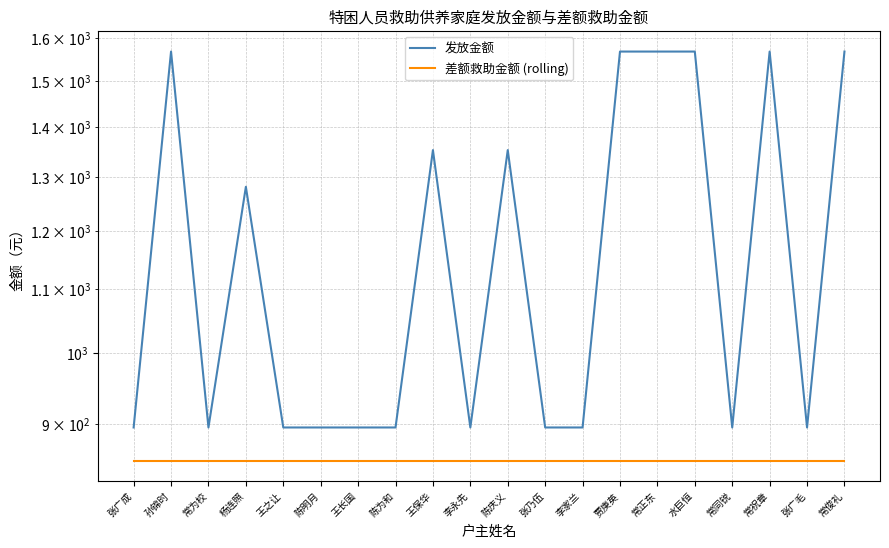

At how many categories does at least one series exceed 1521?

6